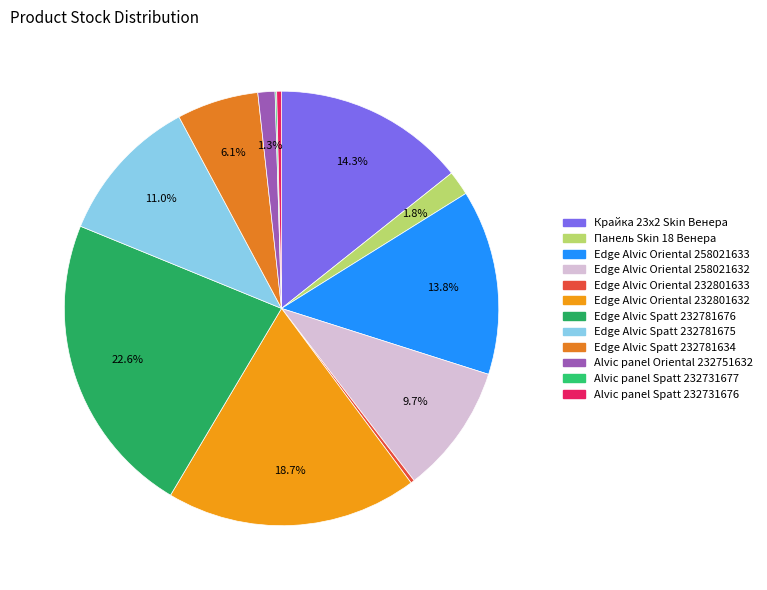

Rank the categories by value from lowest to highest.

Alvic panel Spatt 232731677, Edge Alvic Oriental 232801633, Alvic panel Spatt 232731676, Alvic panel Oriental 232751632, Панель Skin 18 Венера, Edge Alvic Spatt 232781634, Edge Alvic Oriental 258021632, Edge Alvic Spatt 232781675, Edge Alvic Oriental 258021633, Крайка 23x2 Skin Венера, Edge Alvic Oriental 232801632, Edge Alvic Spatt 232781676